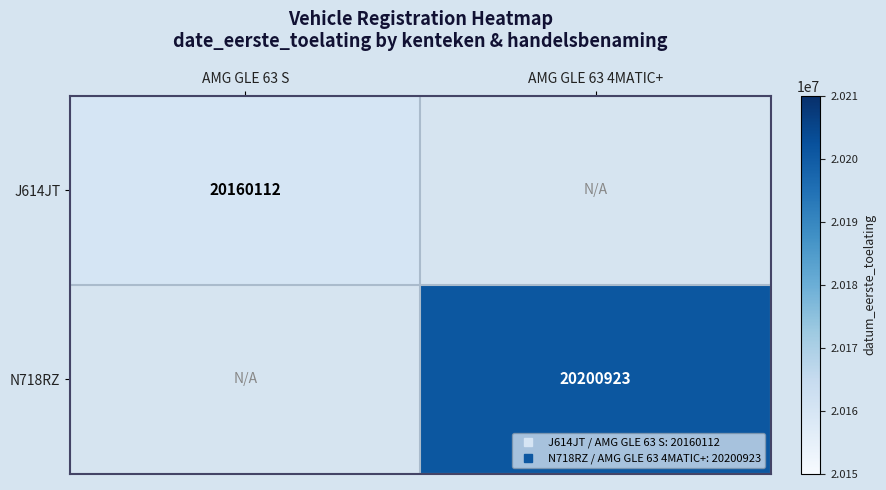

List the series in order of their peak value, lowest first.

J614JT, N718RZ